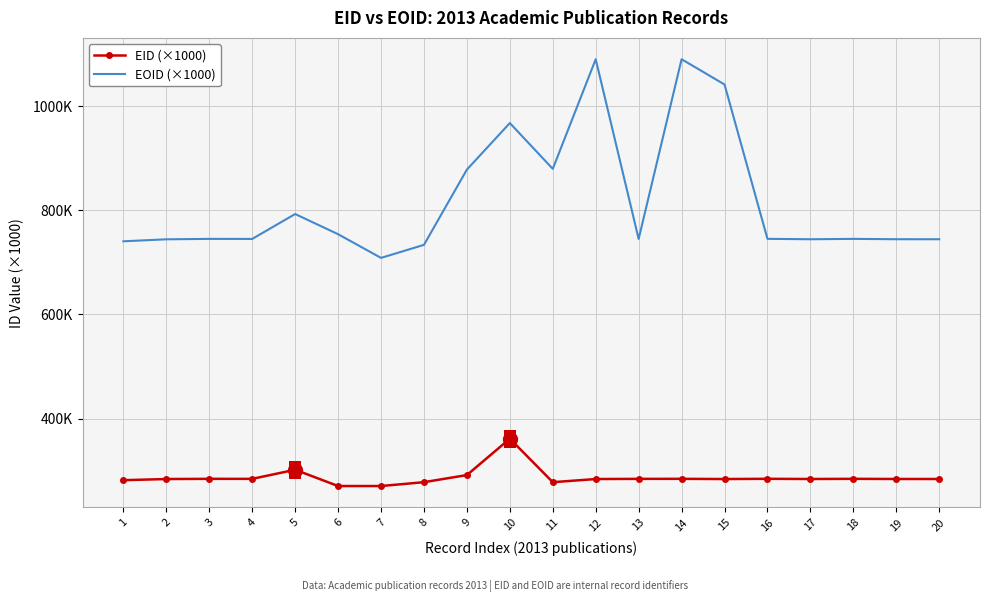

Between 9 and 14, which series saw the biggest shift?

EOID (×1000)